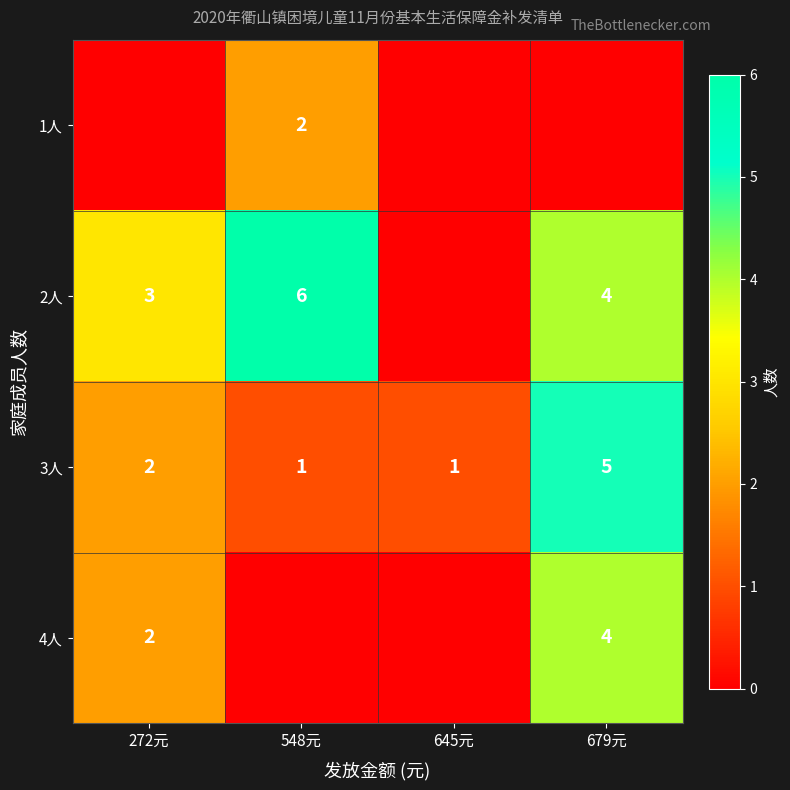

Count the number of data series in this chart.

4